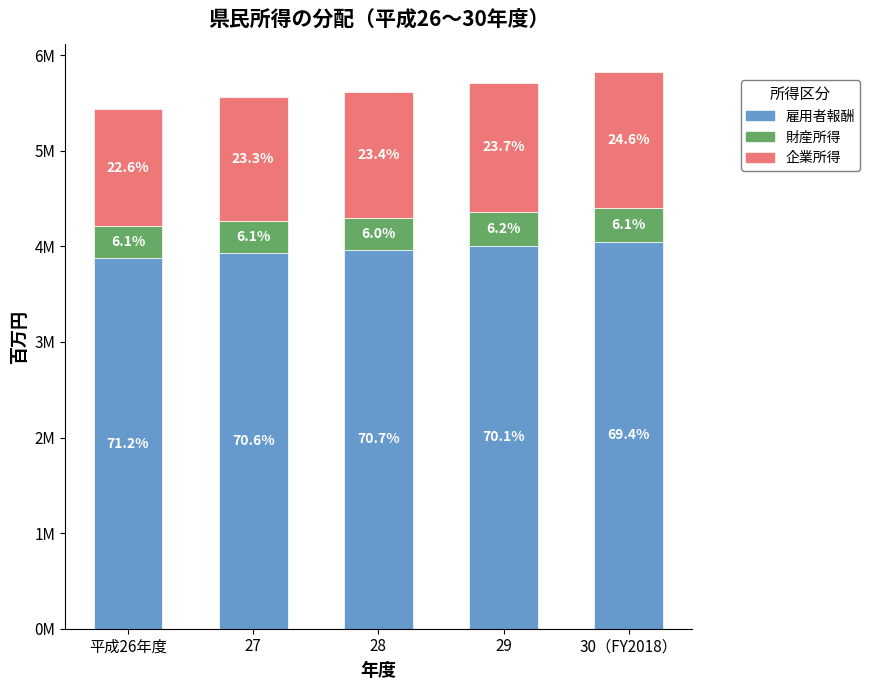

What are all the series names shown in the legend?

雇用者報酬, 財産所得, 企業所得